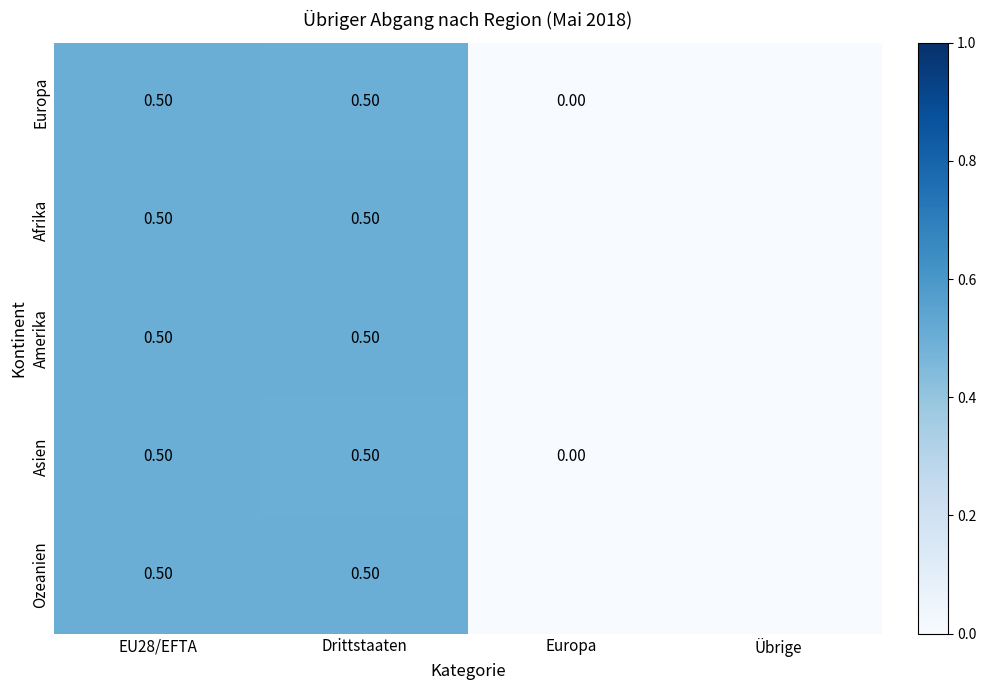

Which category has the lowest value across all series?

Übrige